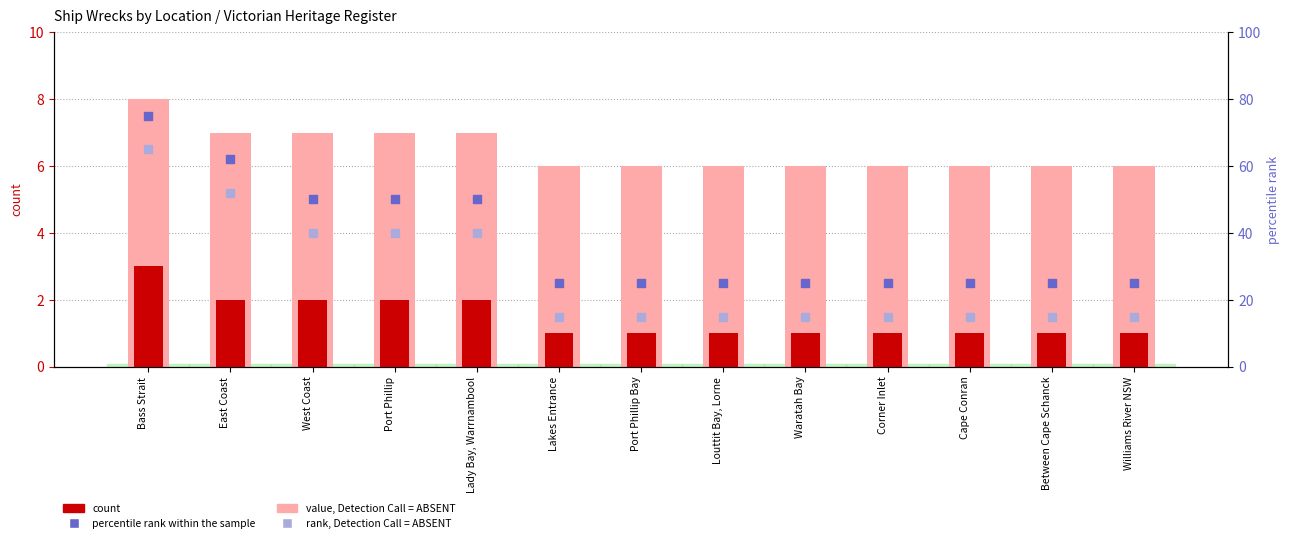

What are all the series names shown in the legend?

value, Detection Call = ABSENT, count, rank, Detection Call = ABSENT, percentile rank within the sample